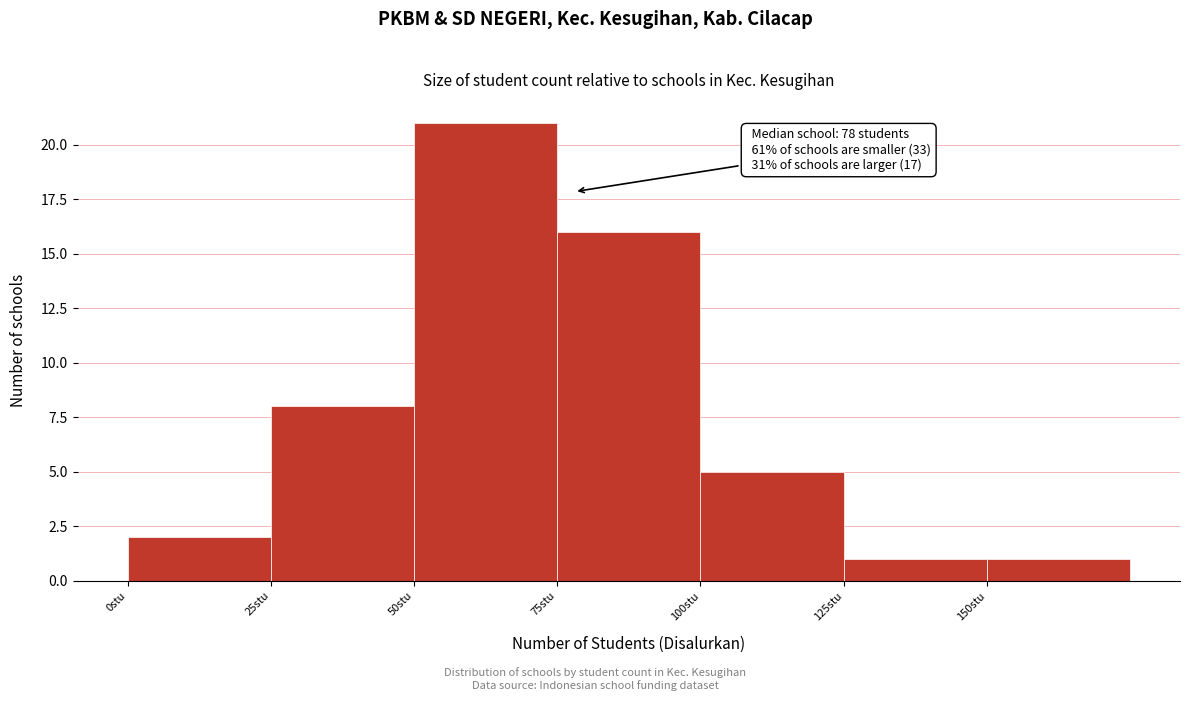

Which range on the x-axis has the tallest bar?

50 to 75